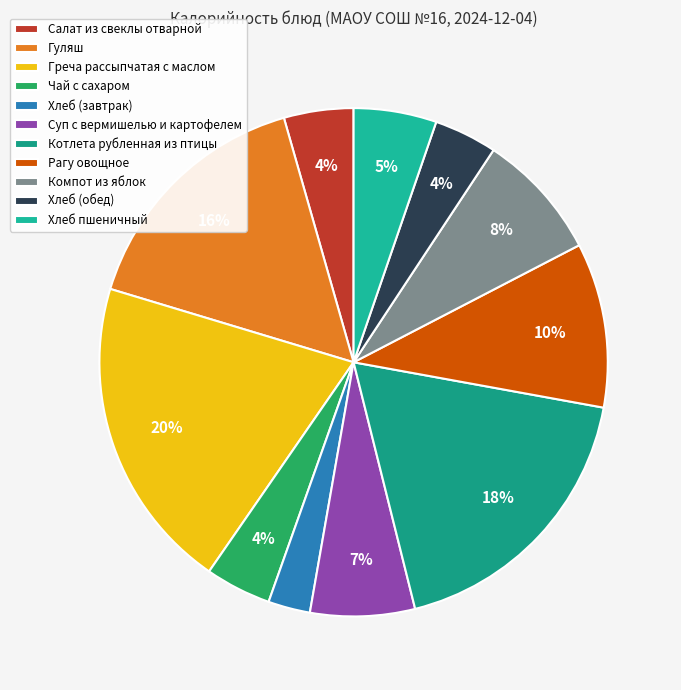

How many segments does this pie chart have?

11